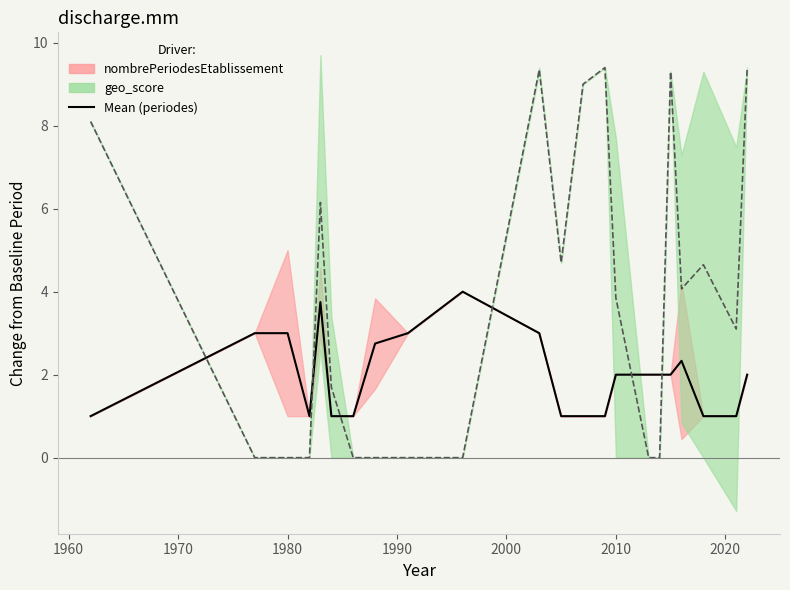

How many intersections are there between nombrePeriodesEtablissement and geo_score (scaled x10)?

6